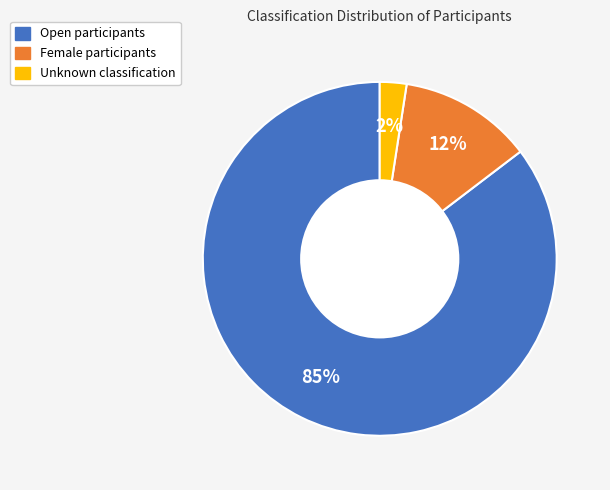

Does Open account for over 50% of the chart?

Yes